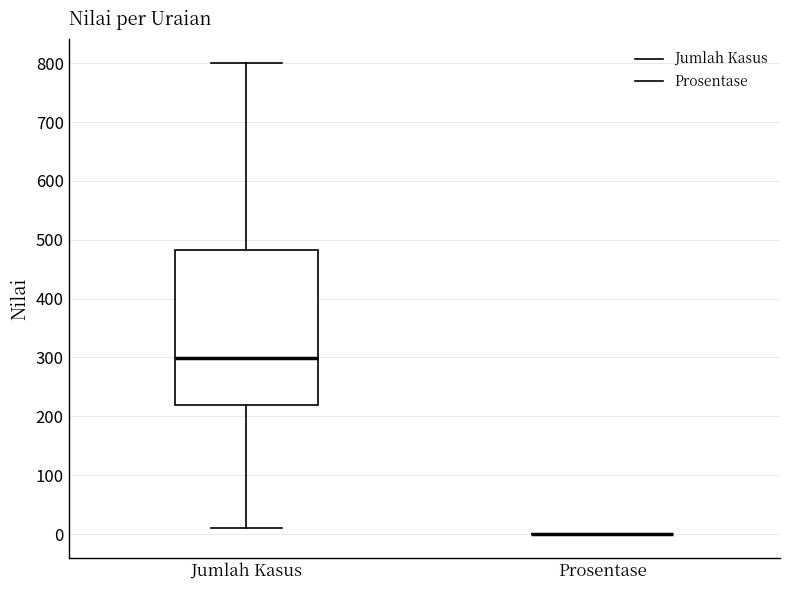

Reading left to right, transcribe this box plot: for each box, give where its median line is, the range the box spans, and where its two whiskers end, as read against the y-axis. The values are not printed on the chart, so give them approximately, as read against the axis.

Jumlah Kasus: median 300, box 220 to 480, whiskers 10 to 800
Prosentase: box collapsed to a line at 0, whiskers 0 to 0